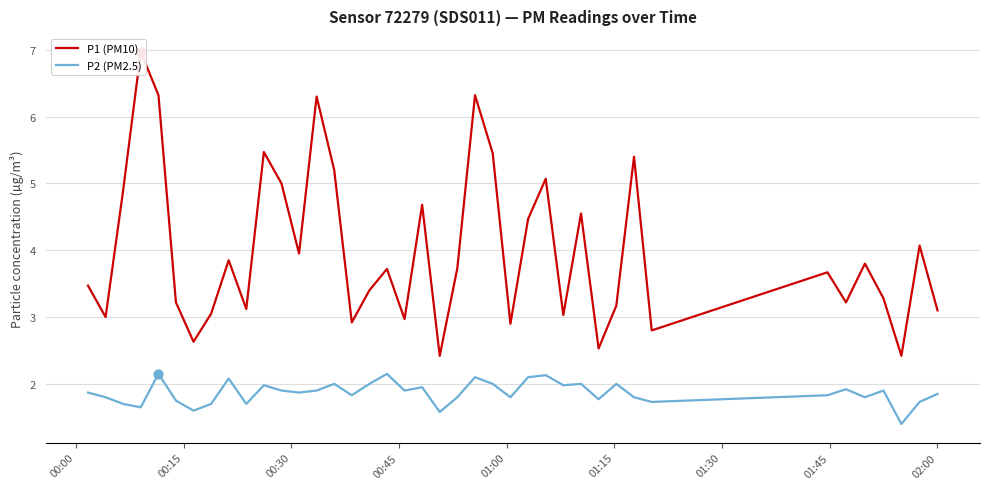

Which series has the widest spread of Y values?

P1 (PM10)